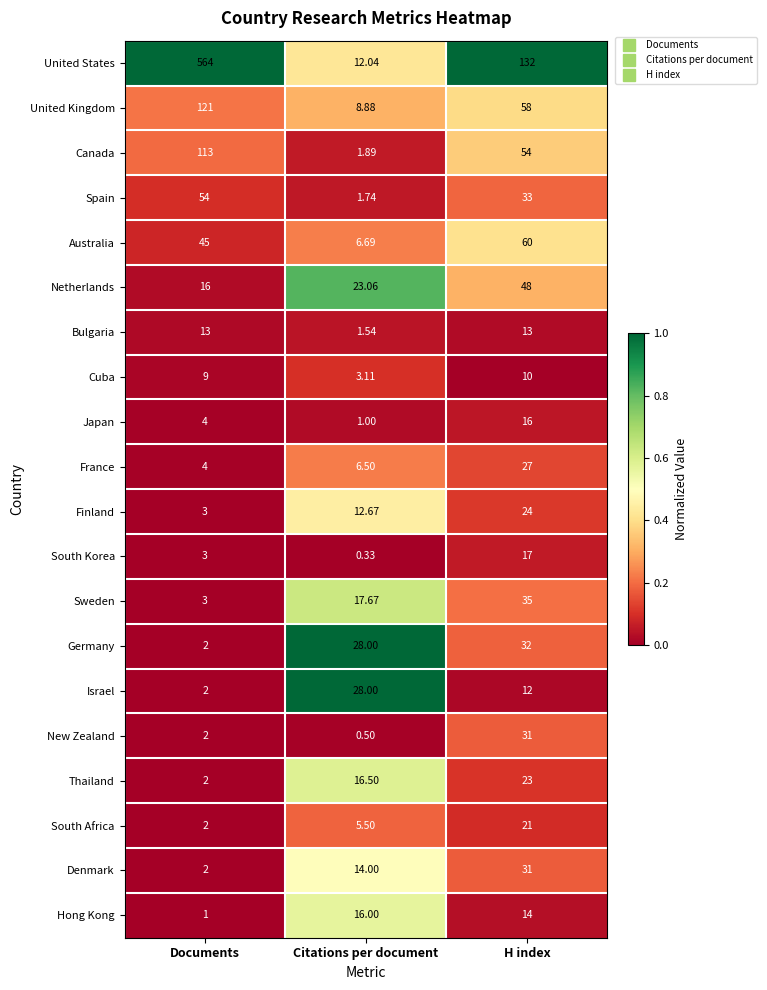

How many series are shown in this chart?

20